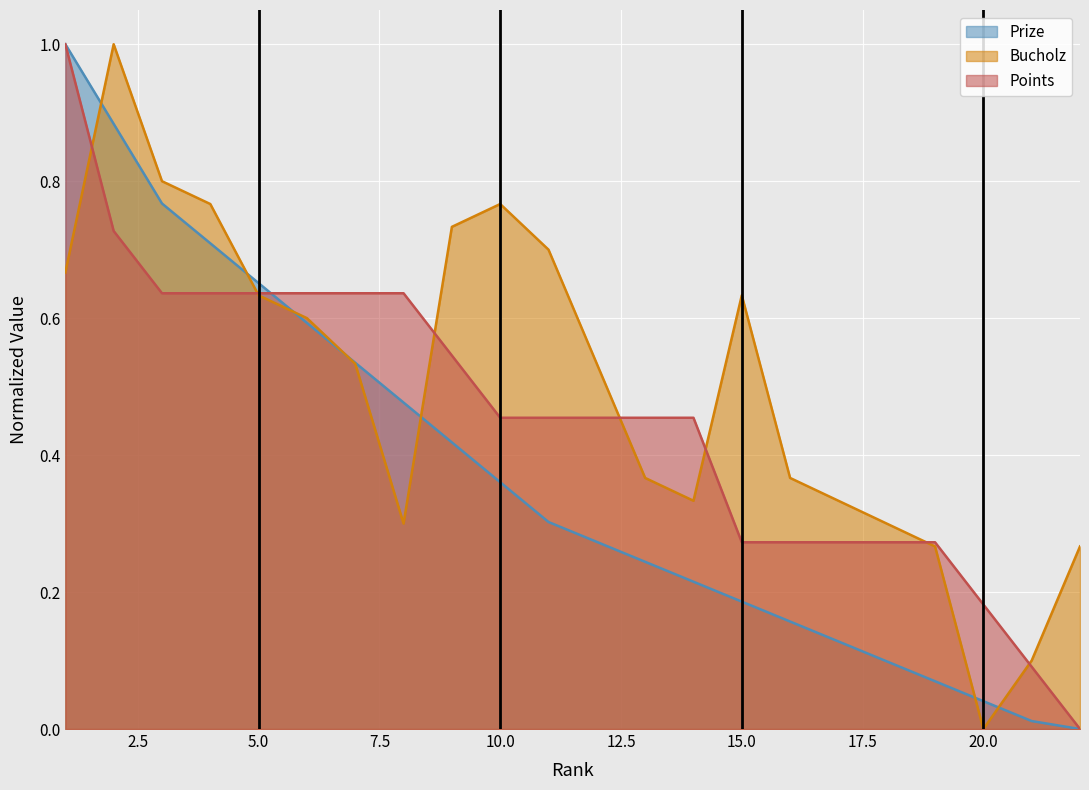

Which series has the largest range (max minus min)?

Prize